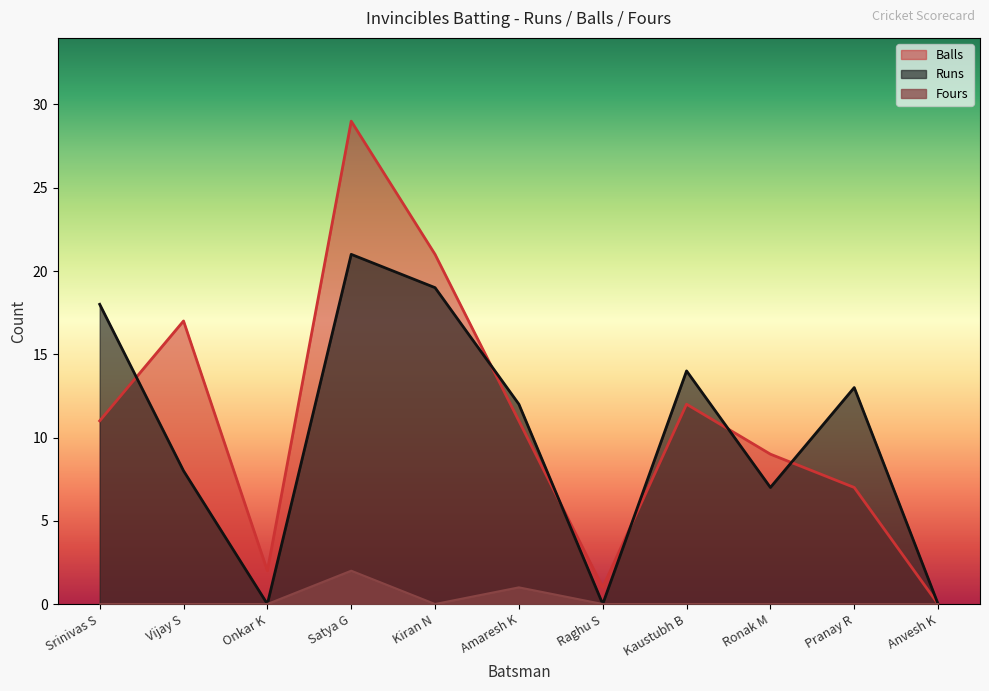

How many intersections are there between Runs and Balls?

6